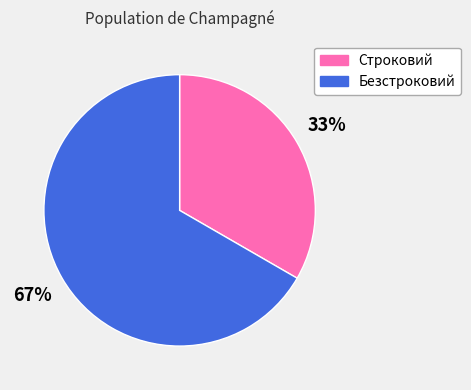

What is the ratio of the value at Строковий to the value at Безстроковий?

0.5